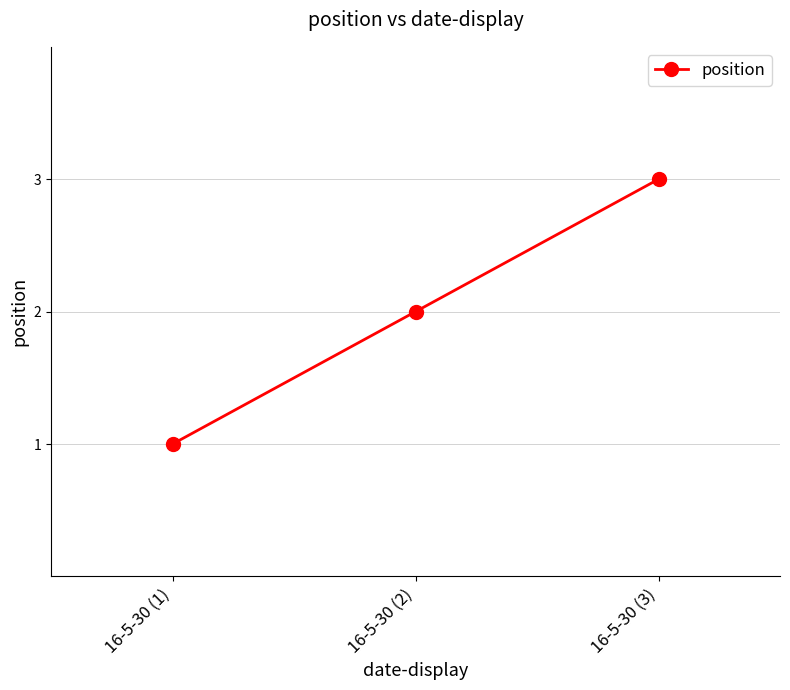

How many lines are shown in the chart?

1